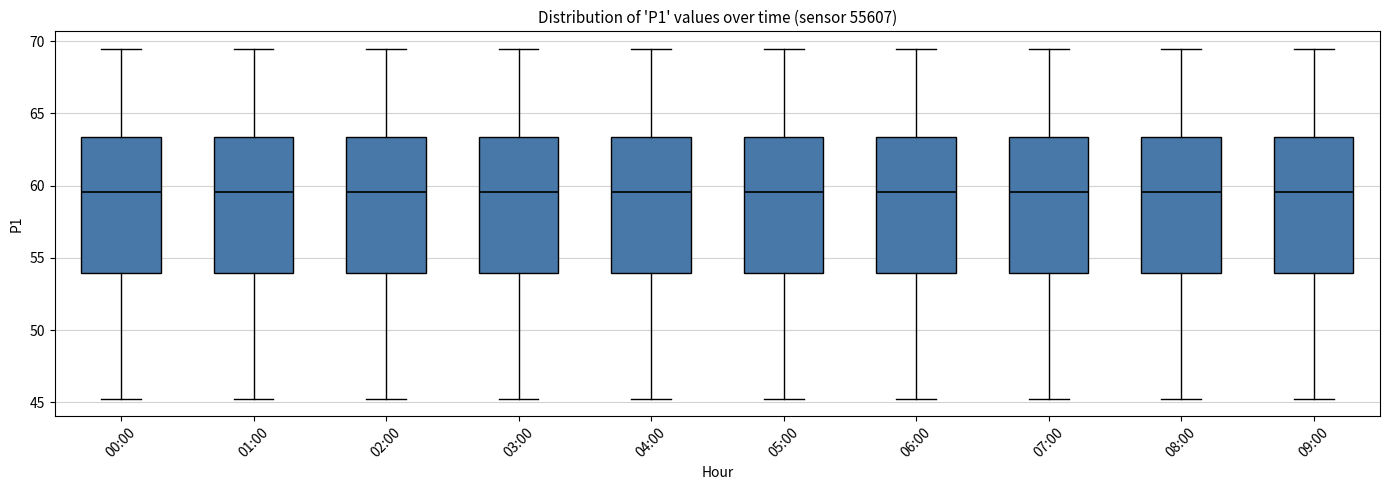

Reading left to right, read every box against the y-axis: the position of its median line, the range the box covers, and the ends of its whiskers. The values are not printed on the chart, so give them approximately, as read against the axis.

00:00: median 59.5, box 54.0 to 63.5, whiskers 45.5 to 69.5
01:00: median 59.5, box 54.0 to 63.5, whiskers 45.5 to 69.5
02:00: median 59.5, box 54.0 to 63.5, whiskers 45.5 to 69.5
03:00: median 59.5, box 54.0 to 63.5, whiskers 45.5 to 69.5
04:00: median 59.5, box 54.0 to 63.5, whiskers 45.5 to 69.5
05:00: median 59.5, box 54.0 to 63.5, whiskers 45.5 to 69.5
06:00: median 59.5, box 54.0 to 63.5, whiskers 45.5 to 69.5
07:00: median 59.5, box 54.0 to 63.5, whiskers 45.5 to 69.5
08:00: median 59.5, box 54.0 to 63.5, whiskers 45.5 to 69.5
09:00: median 59.5, box 54.0 to 63.5, whiskers 45.5 to 69.5